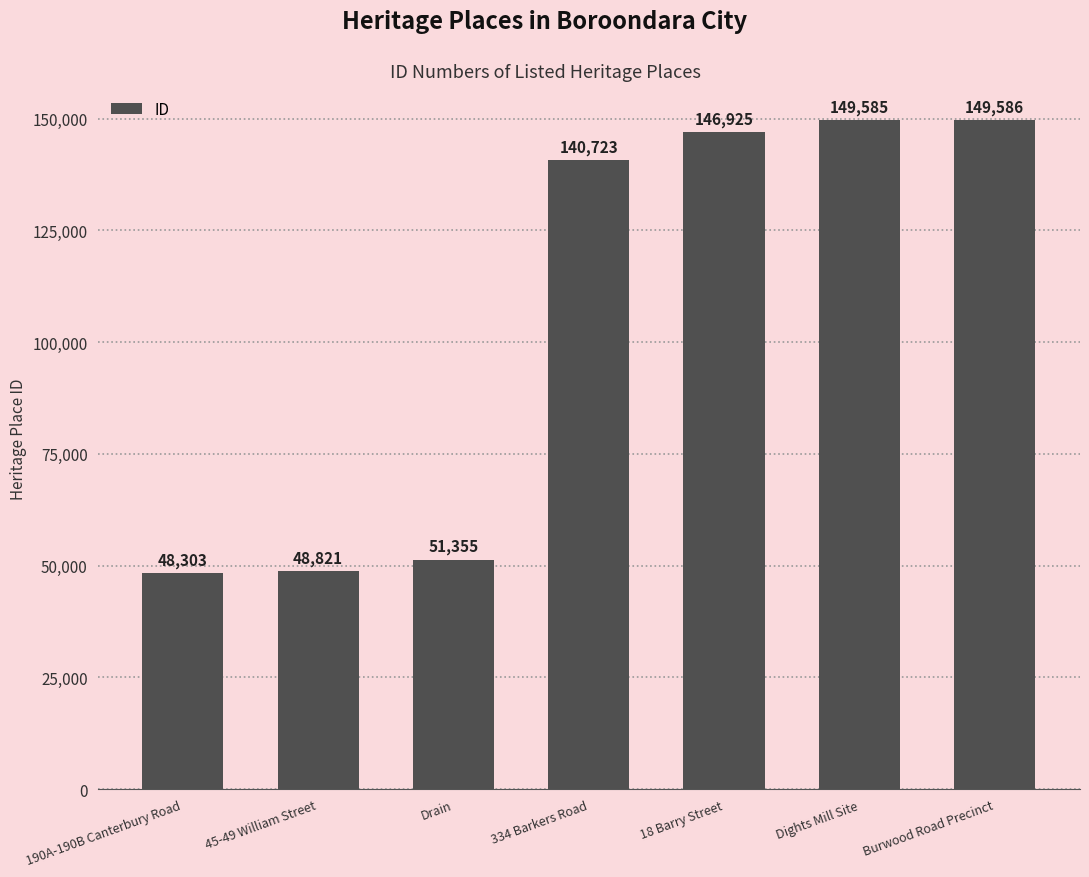

How many data points are less than 140723?

3